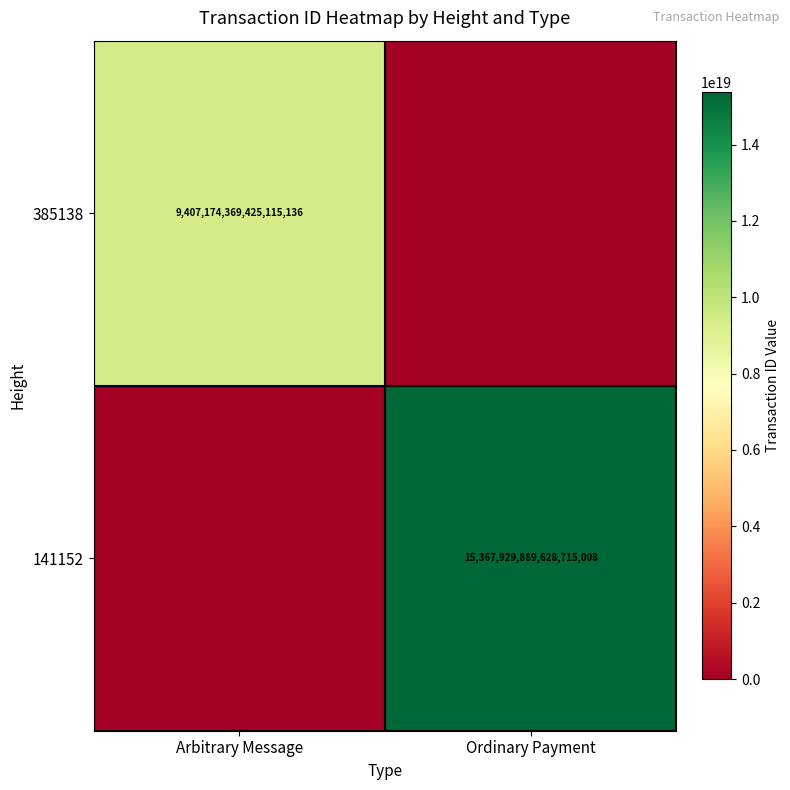

Which category has the highest value across all series?

Ordinary Payment